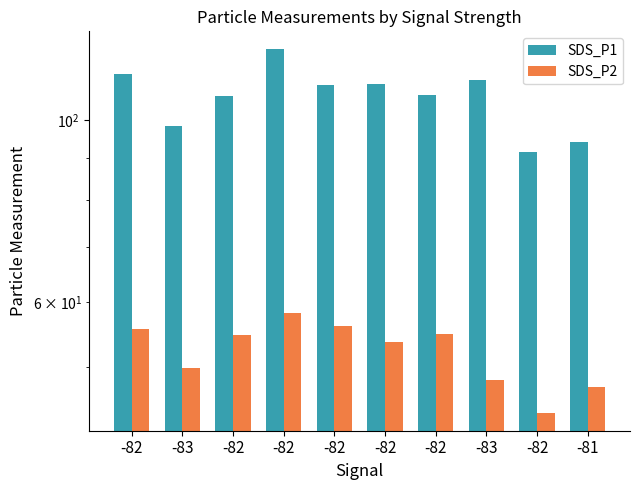

What is the label of the 9th bar from the right?

-83